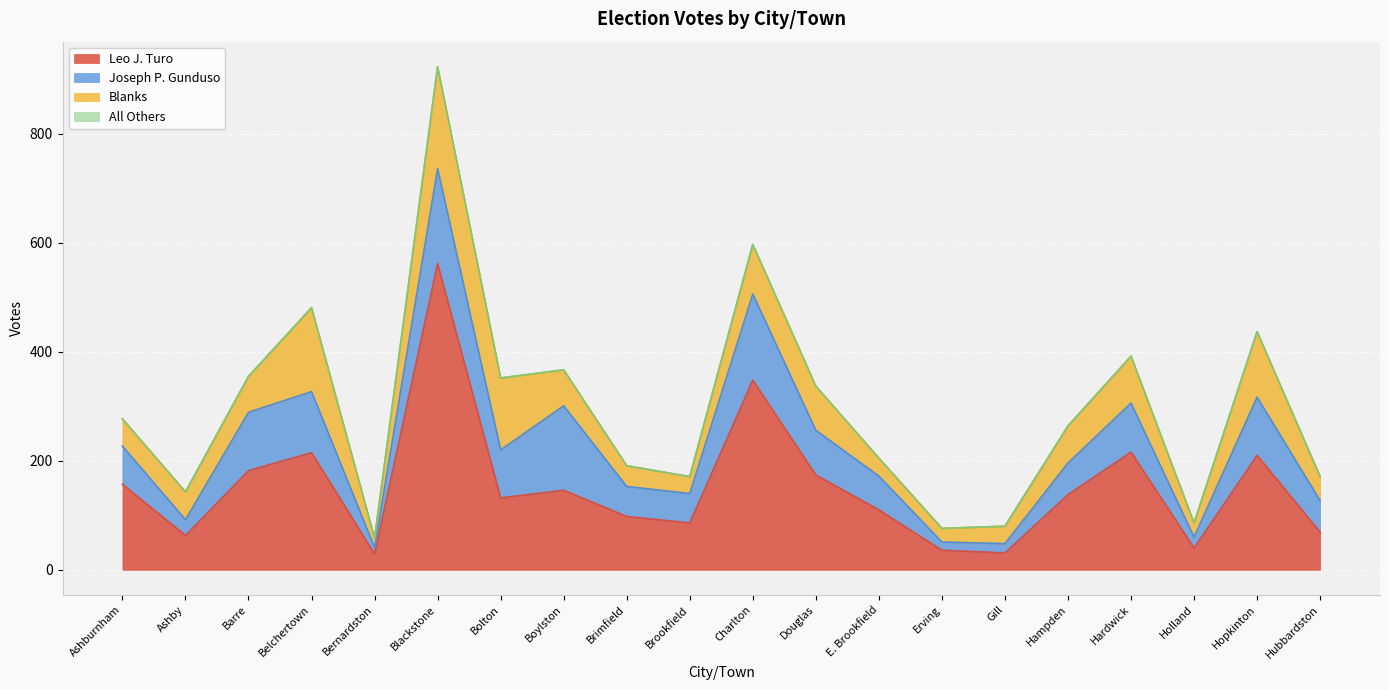

At which category is the sum across all series the highest?

Blackstone